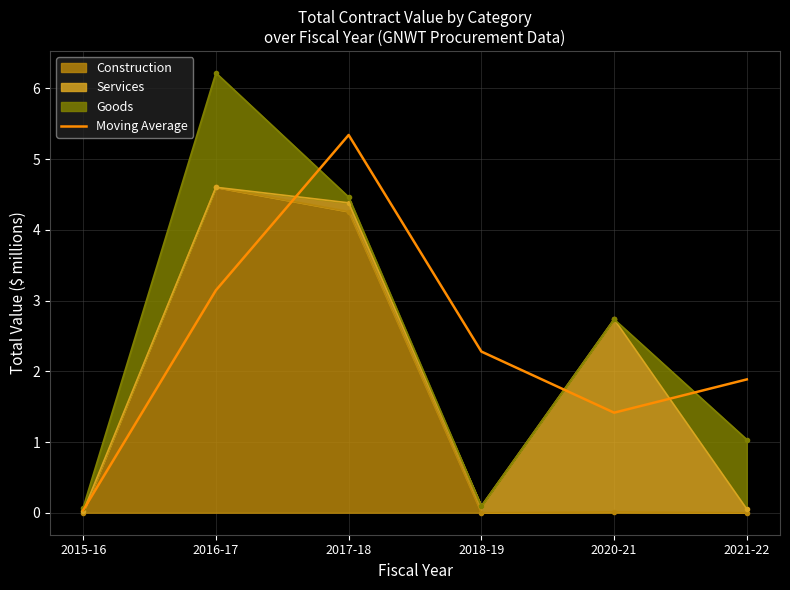

Where is the first local minimum?

2020-21